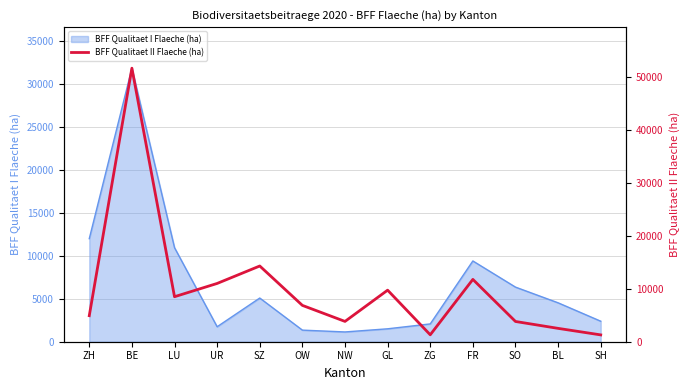

How many values exceed 6854?

7